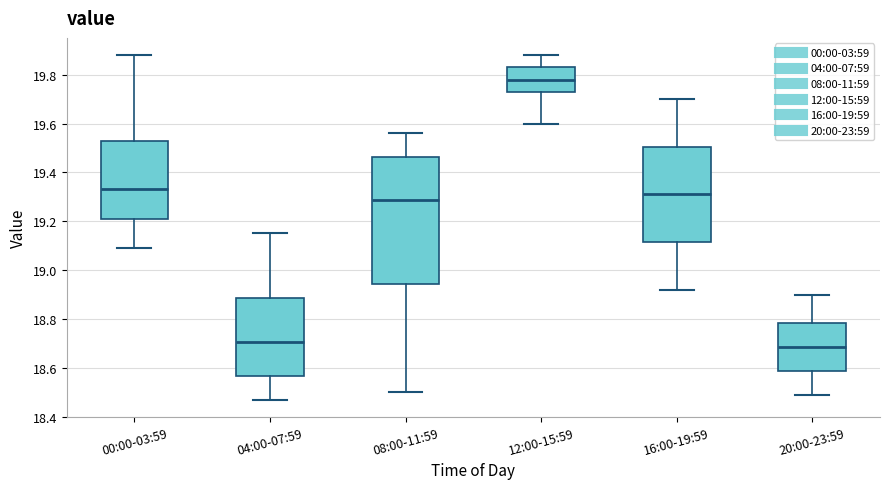

Where does the upper whisker of the box for 12:00-15:59 end on the y-axis? The values are not printed on the chart, so give them approximately, as read against the axis.

19.88